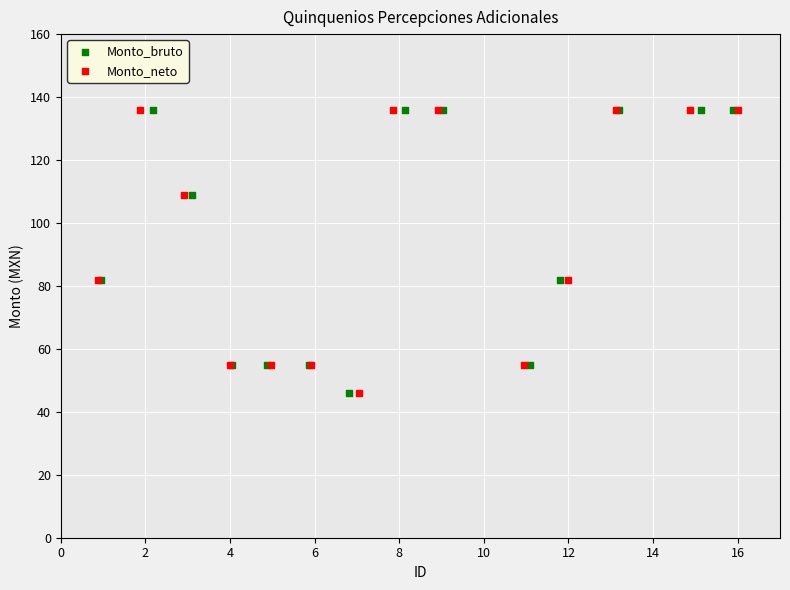

What are all the series names shown in the legend?

Monto_bruto, Monto_neto